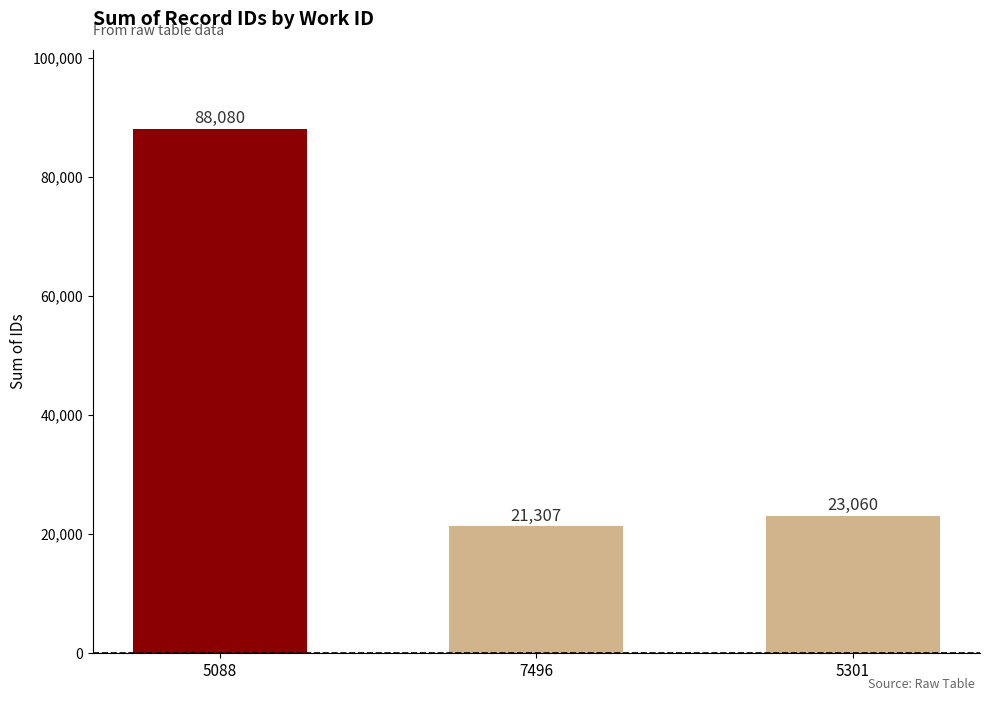

How many data points are less than 23060?

1